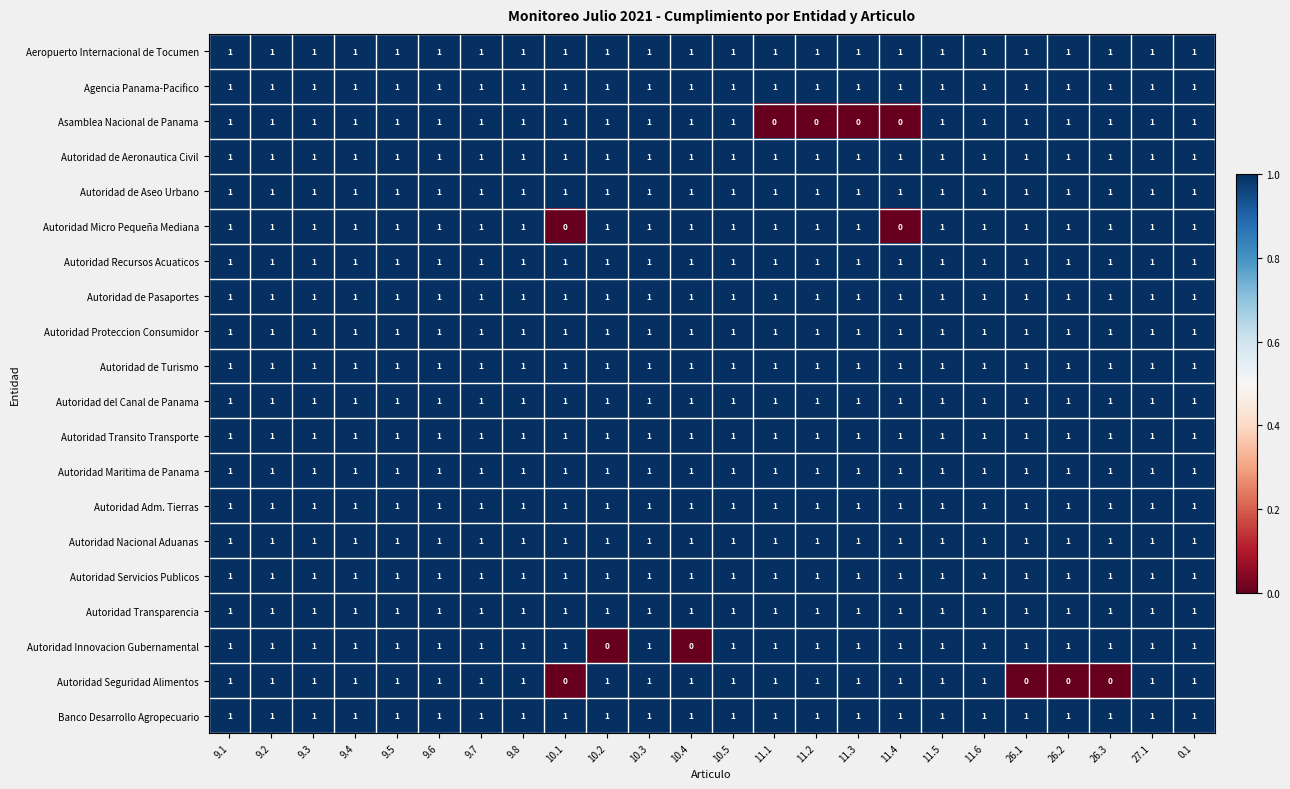

What is the greatest value displayed?

1